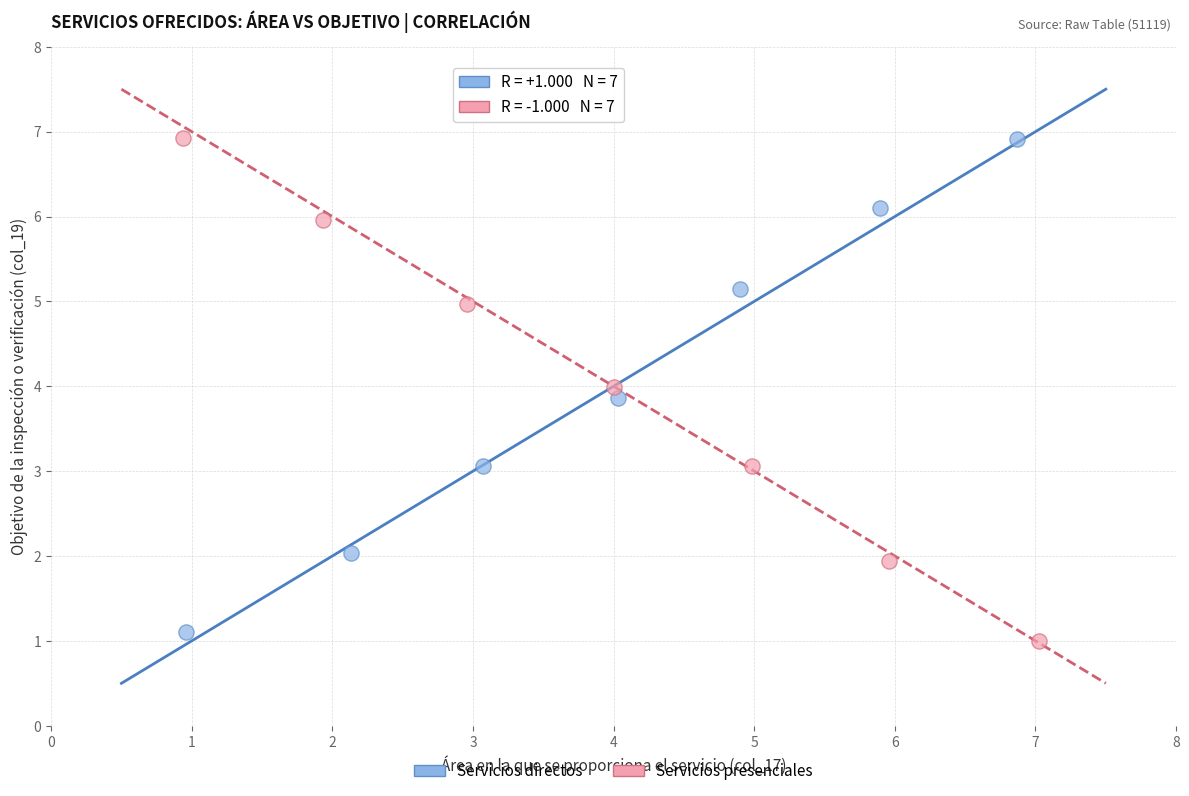

What are all the series names shown in the legend?

Servicios directos, Servicios presenciales